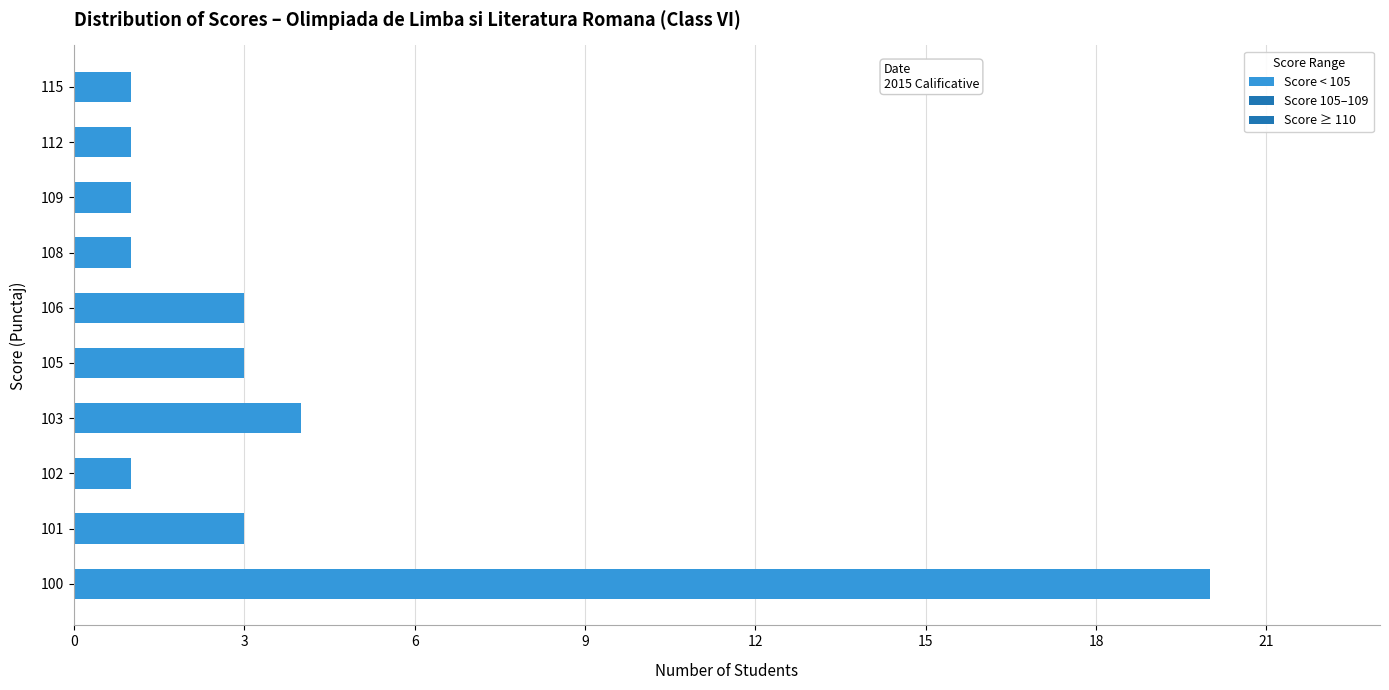

At which label is the value closest to 10?

103